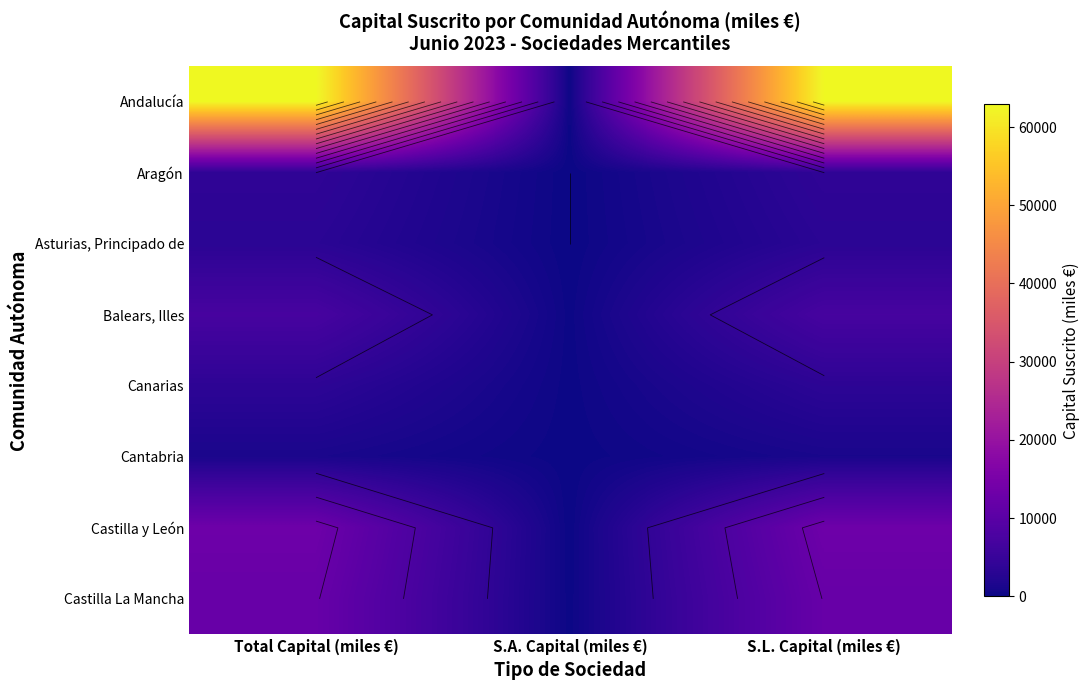

Which series has the largest range (max minus min)?

Andalucía